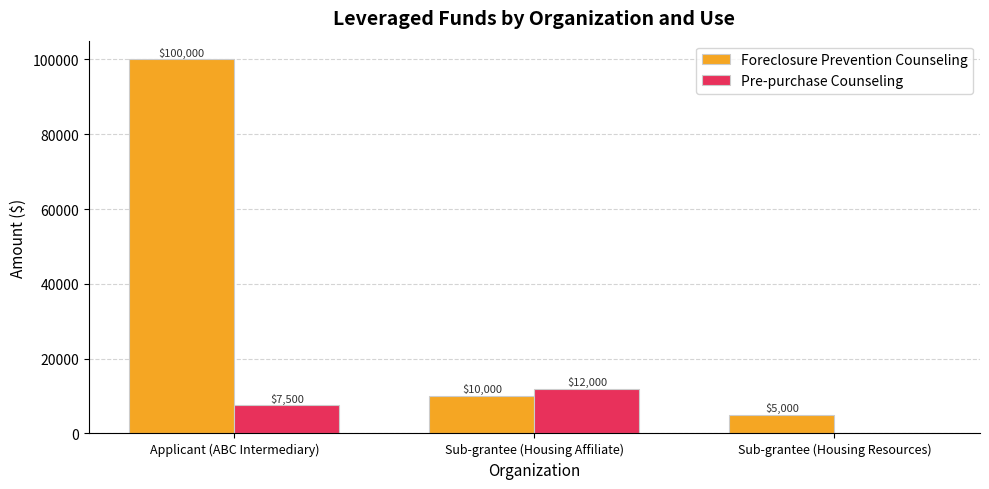

Where does the Foreclosure Prevention Counseling series first go above 10000?

Applicant (ABC Intermediary)